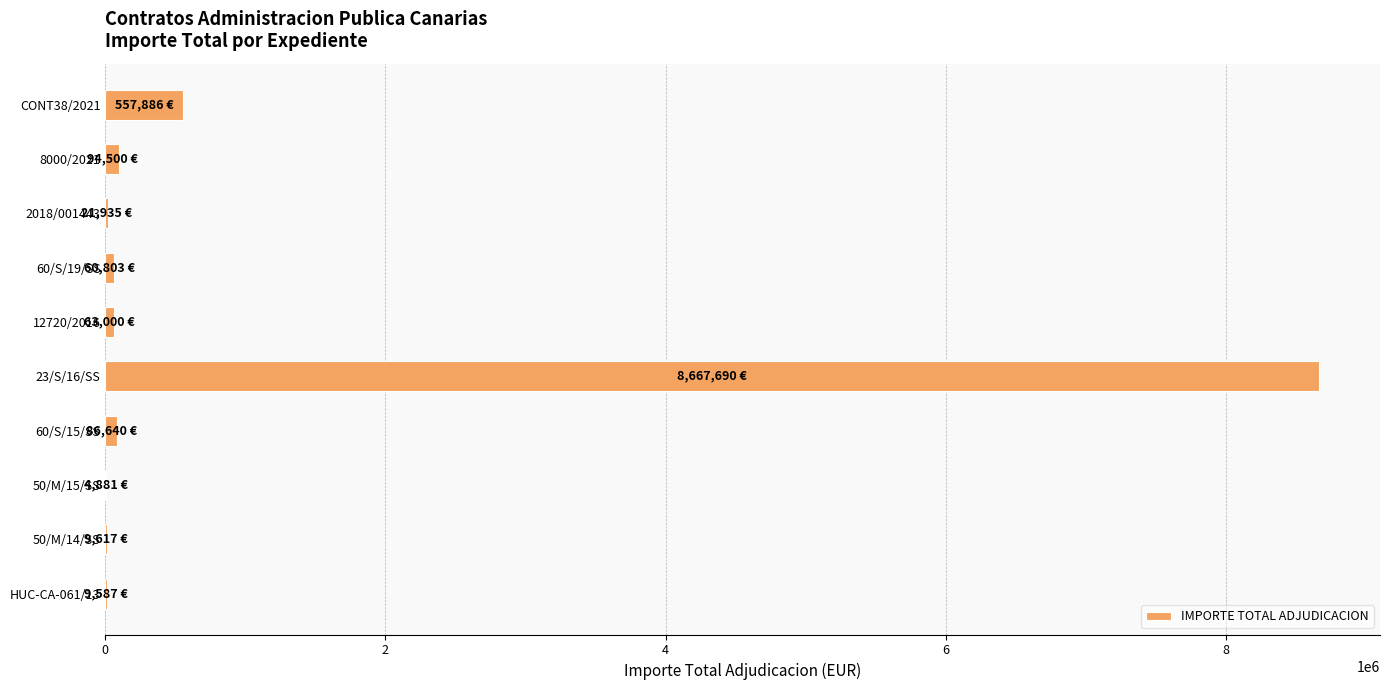

Are the bars grouped side by side (vs. stacked)?

No